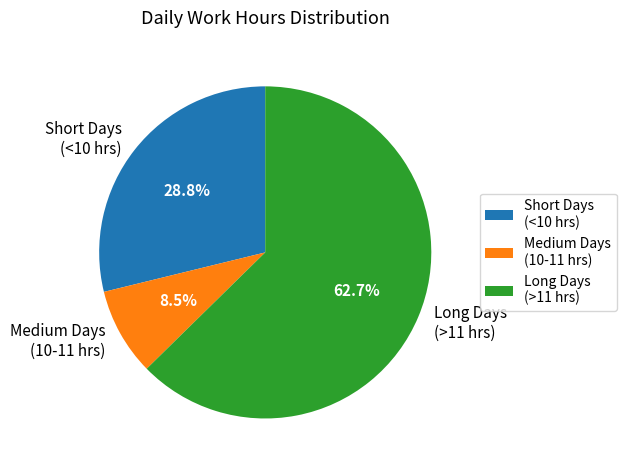

How much of the chart is everything except Long Days (>11 hrs)?

37.3%